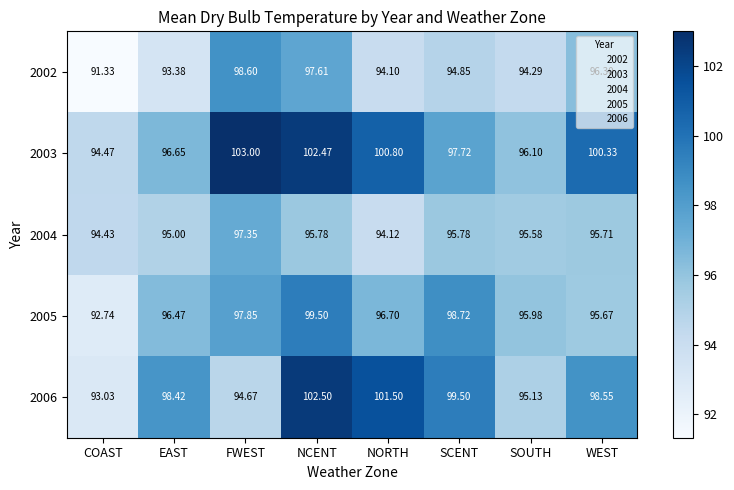

At which category does the chart reach its minimum across all series?

COAST